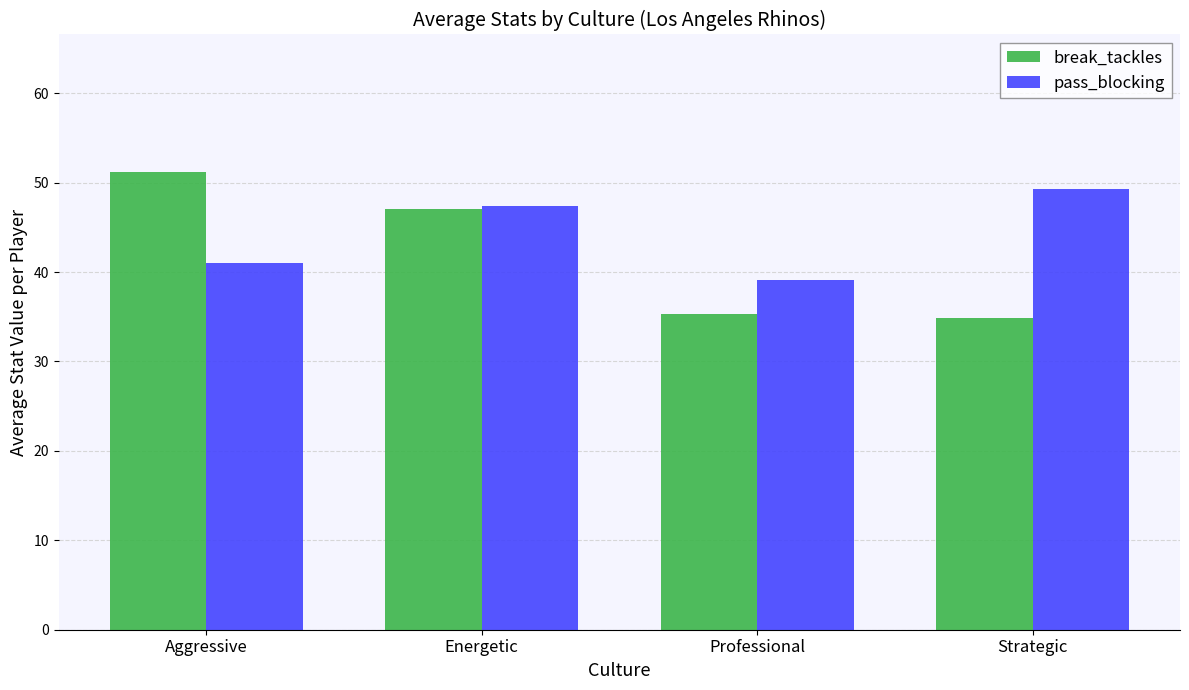

What is the sum of all pass_blocking values?

176.8